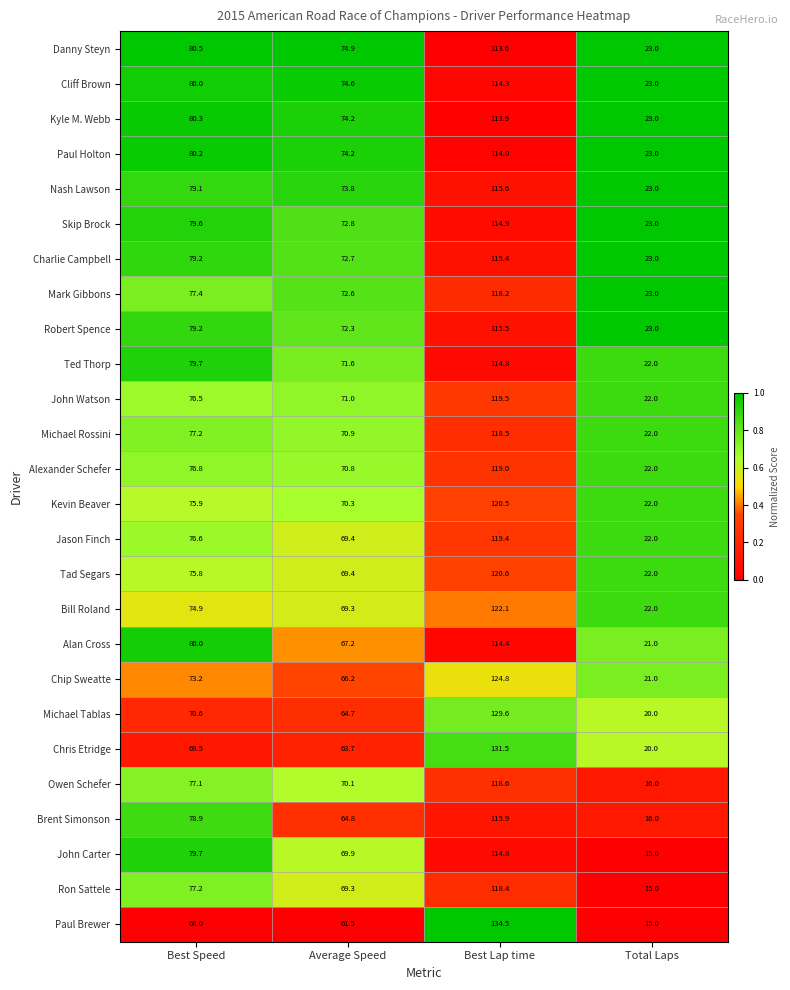

Which series has the widest spread of values?

Paul Brewer